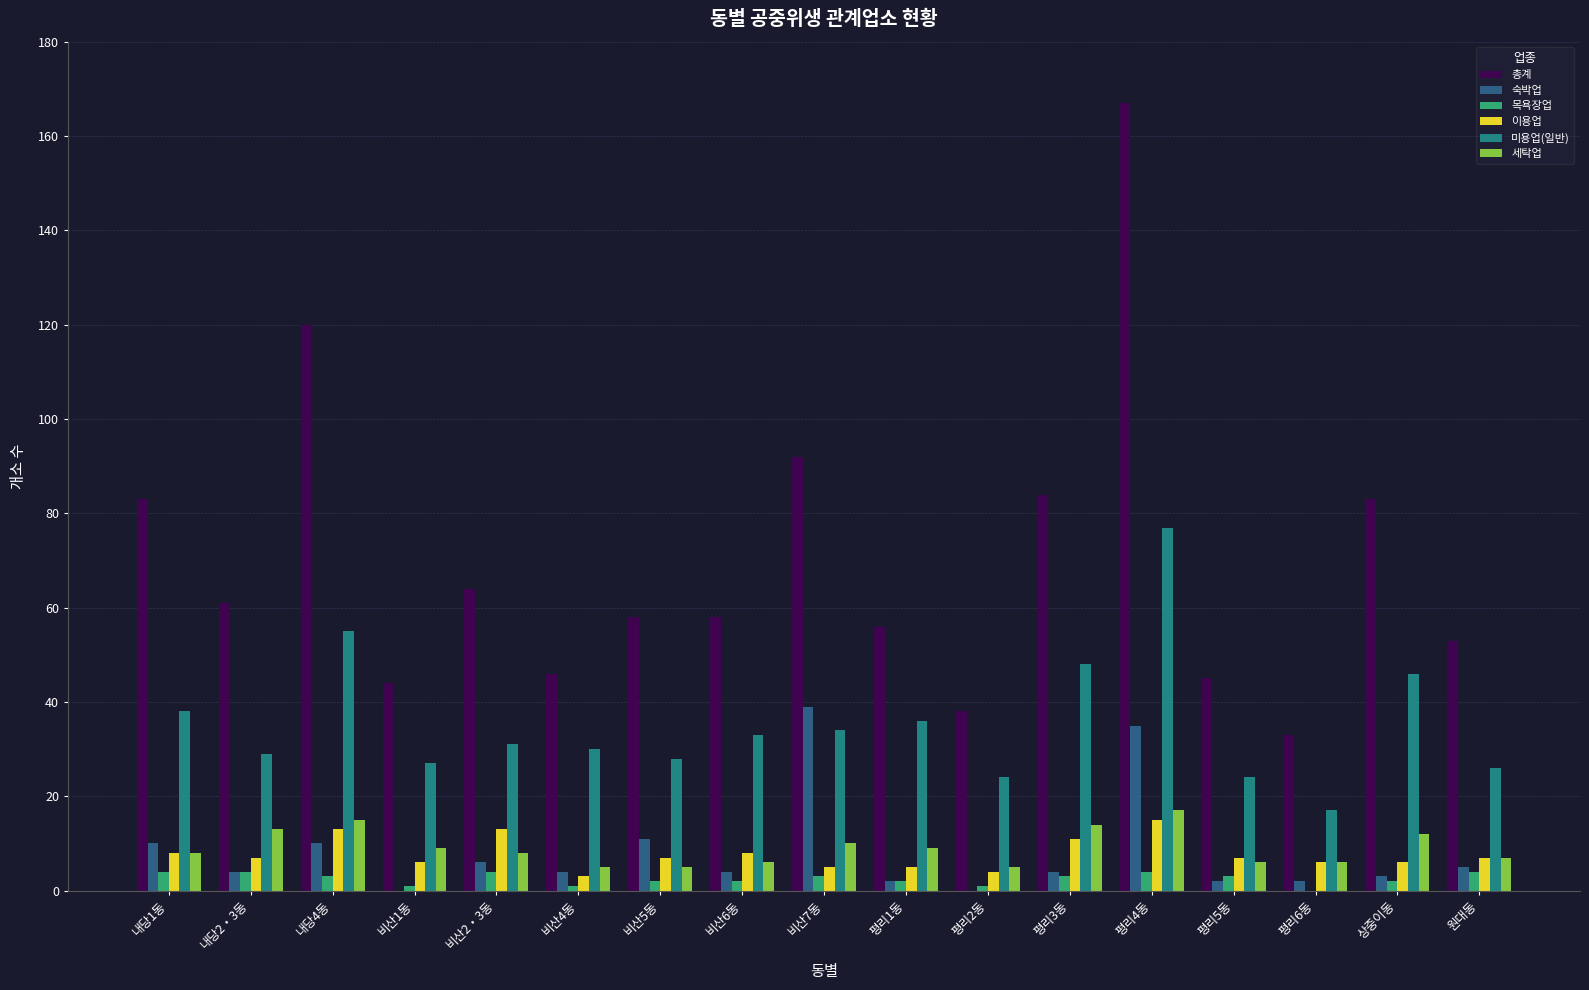

Between 비산7동 and 평리4동, which series saw the biggest shift?

총계